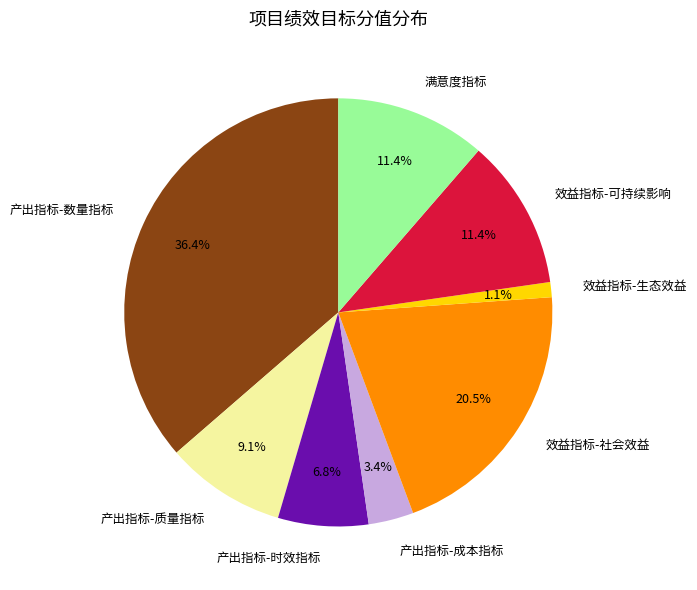

To the nearest percent, what percentage of the pie is 效益指标-生态效益?

1%